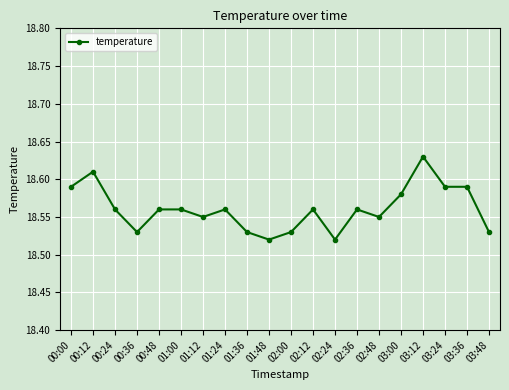

How many values are between 18 and 19?

20